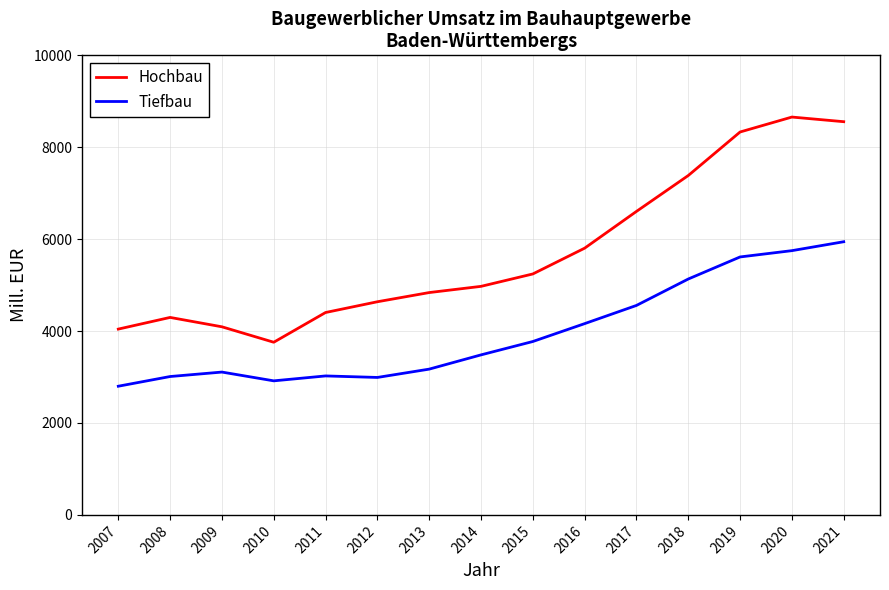

What are all the series names shown in the legend?

Hochbau, Tiefbau